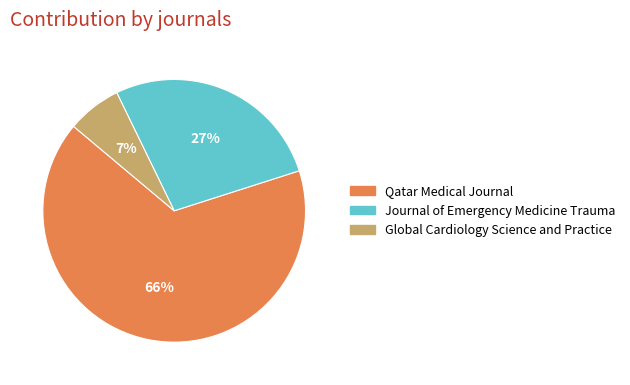

Between Global Cardiology Science and Practice and Qatar Medical Journal, which is larger?

Qatar Medical Journal